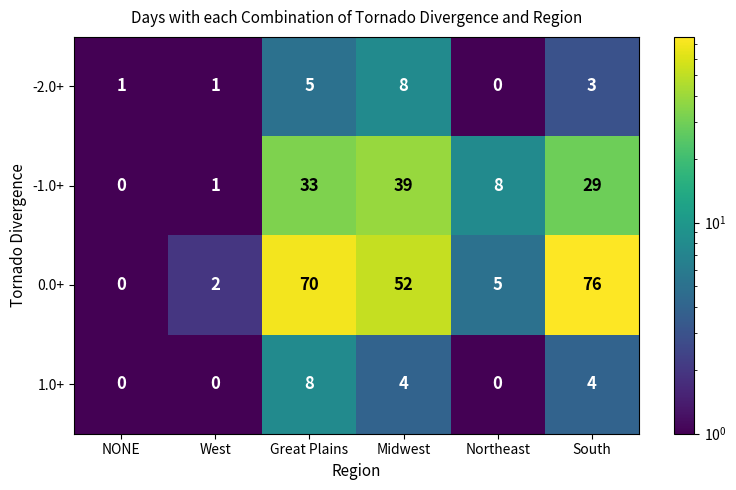

Read the -1.0+ value at Midwest, to the nearest 10.

40